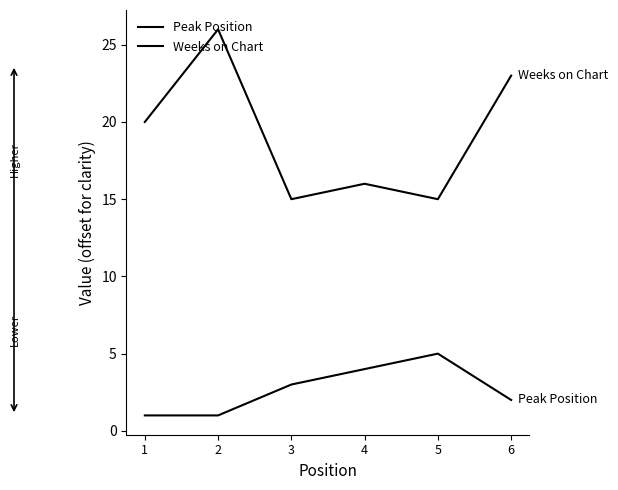

List the series in order of their overall mean, lowest first.

Peak Position, Weeks on Chart